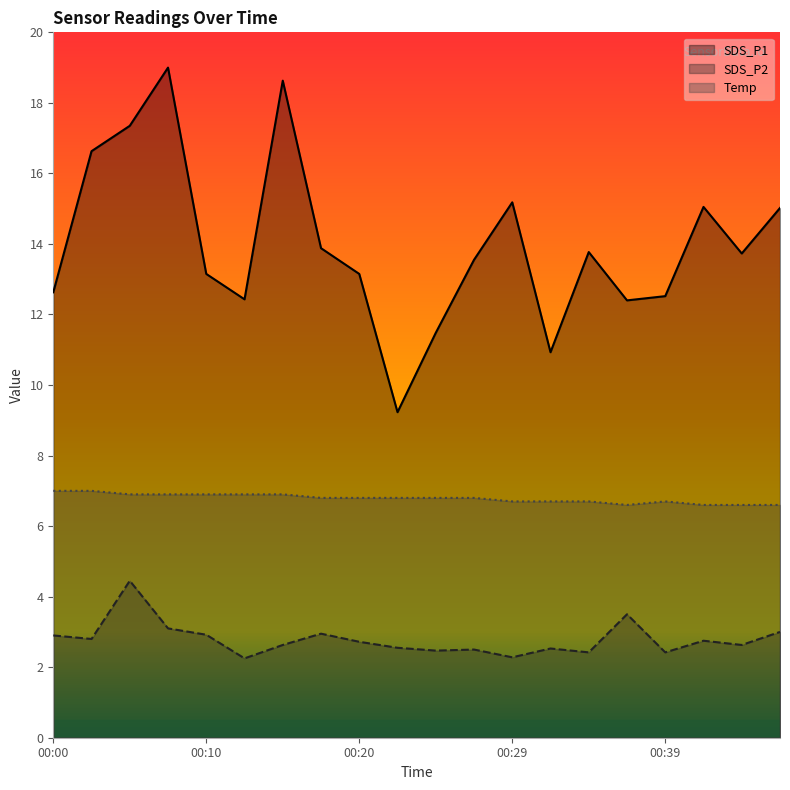

How many lines are shown in the chart?

3